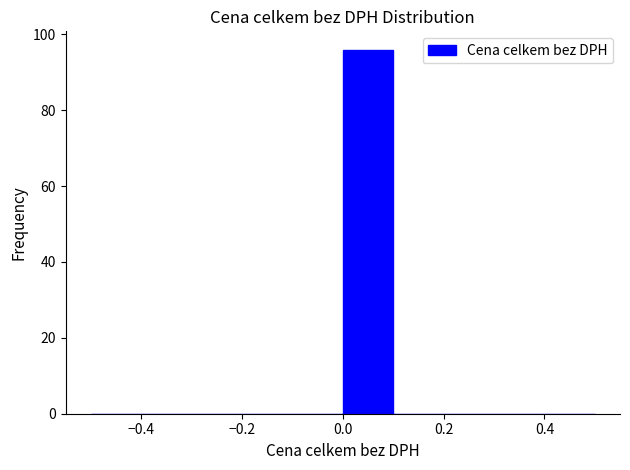

What is the height of the bar covering 0.0 to 0.1 on the x-axis? The values are not printed on the chart, so give them approximately, as read against the axis.

96